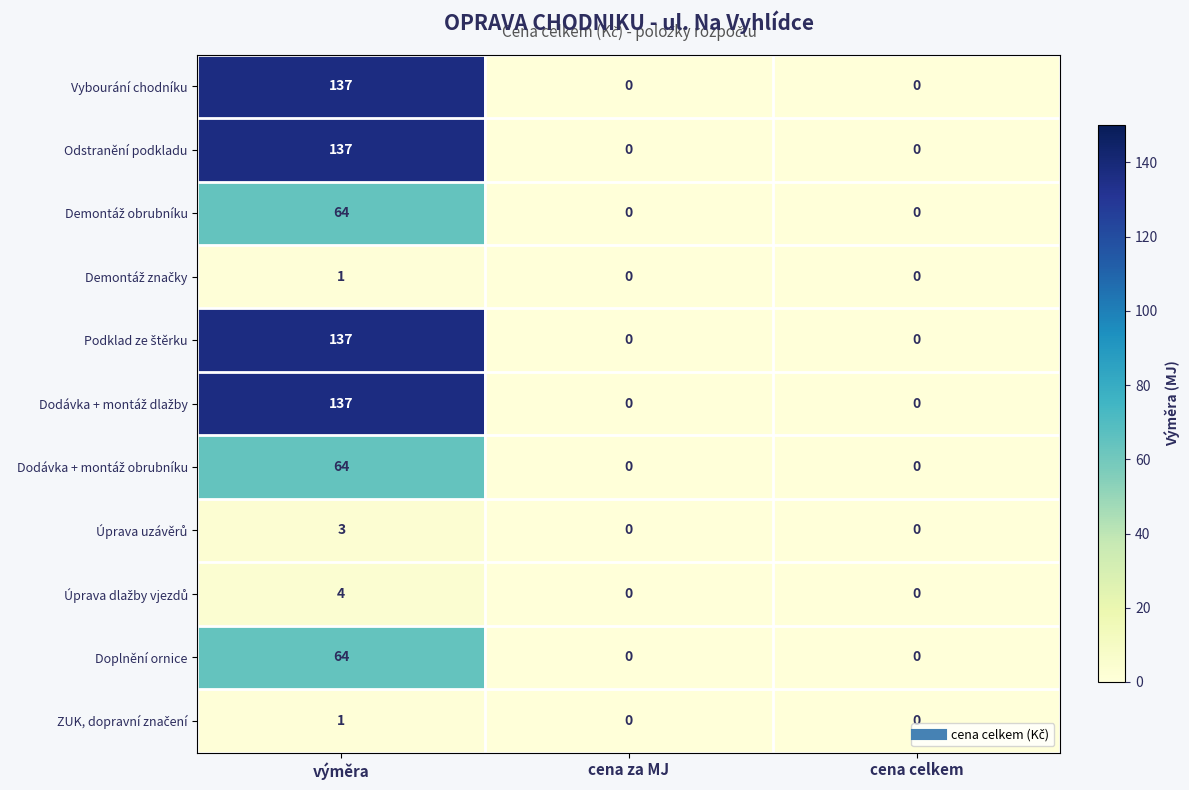

What is the average value of the Vybourání chodníku series?

46